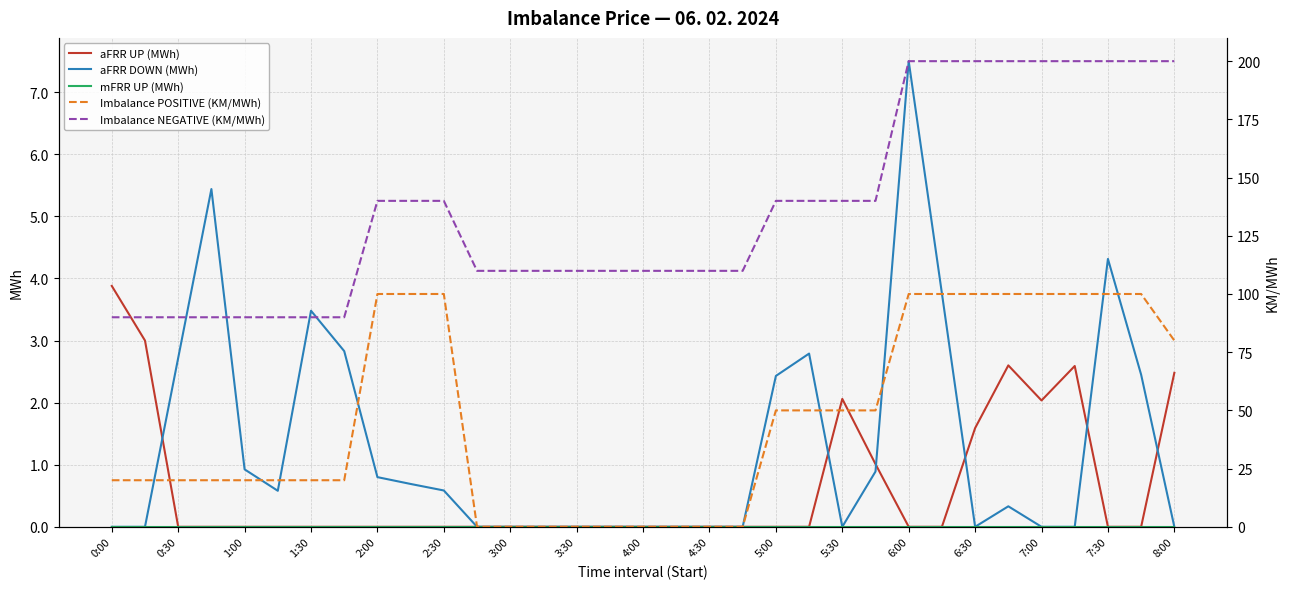

True or false: aFRR DOWN (MWh) and mFRR UP (MWh) cross at least once.

False